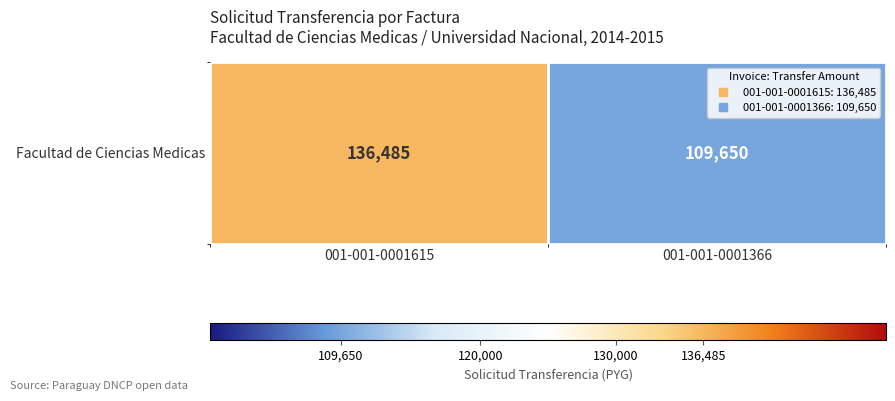

At which category does the chart reach its peak across all series?

001-001-0001615